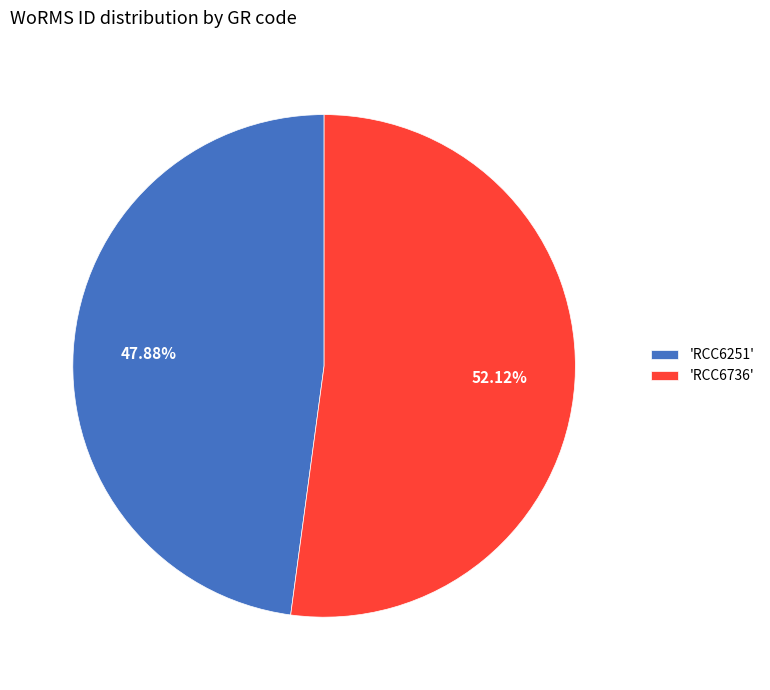

Do 'RCC6736' and 'RCC6251' together represent more than half of the pie?

Yes